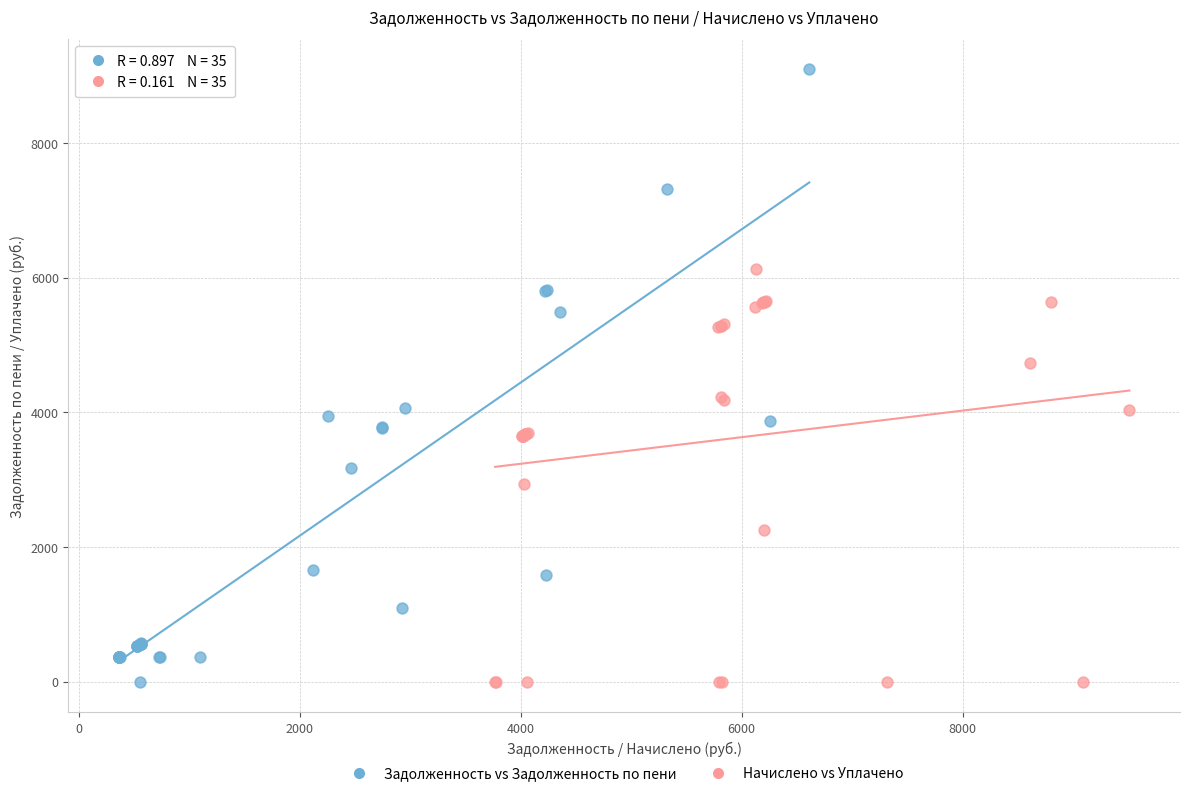

Which series contains the highest Y value?

Задолженность vs Задолженность по пени